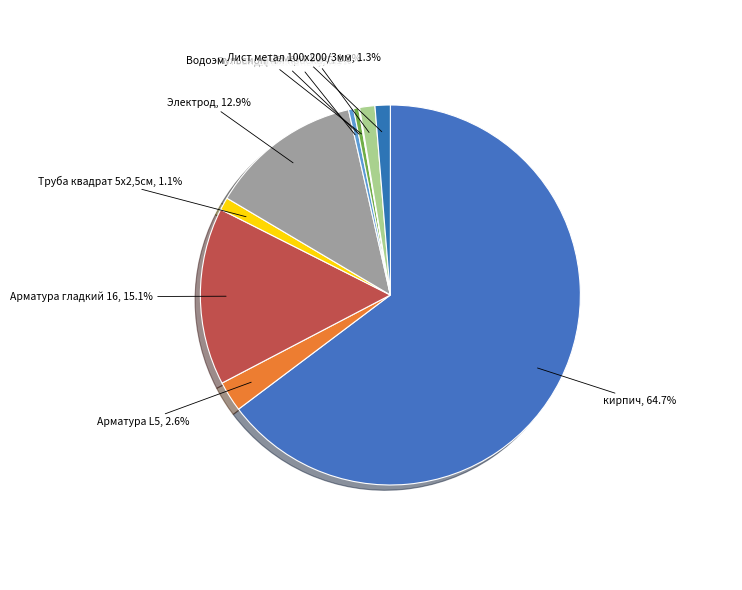

Approximately how many times larger is the value at Труба квадрат 5х2,5см compared to Ротбанд финишняя?

2.5